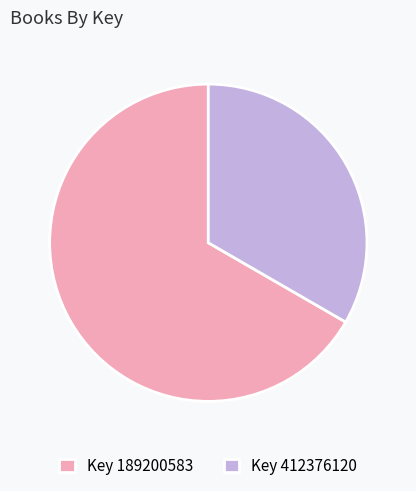

Which category has the smallest portion of the pie?

Key 412376120